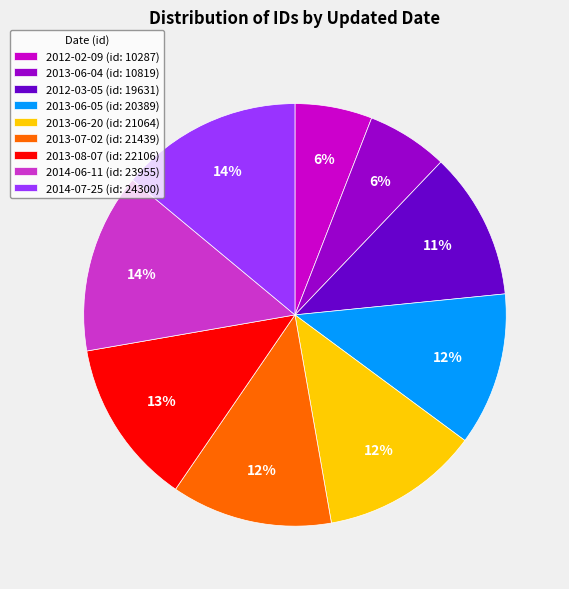

Combined, do 2013-06-05 (id: 20389) and 2014-07-25 (id: 24300) account for over 50%?

No